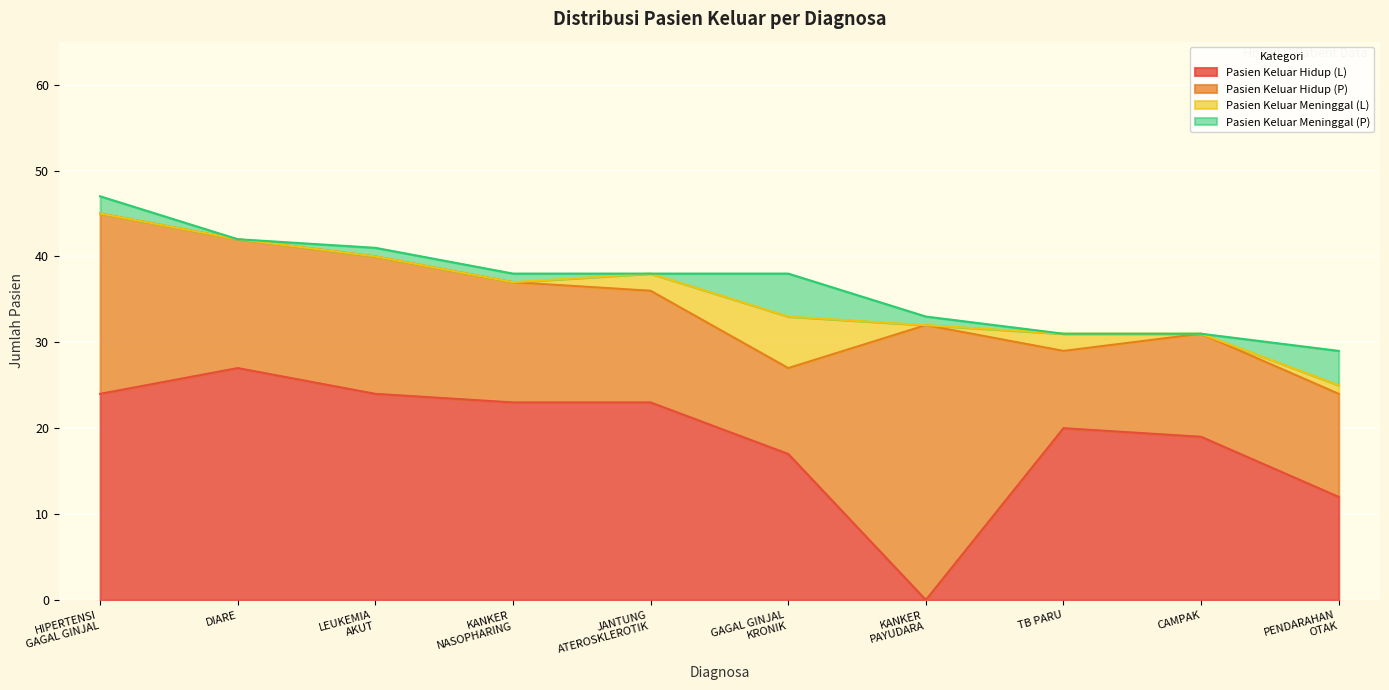

The Pasien Keluar Hidup (P) series shows 19 at KANKER
NASOPHARING. True or false?

False